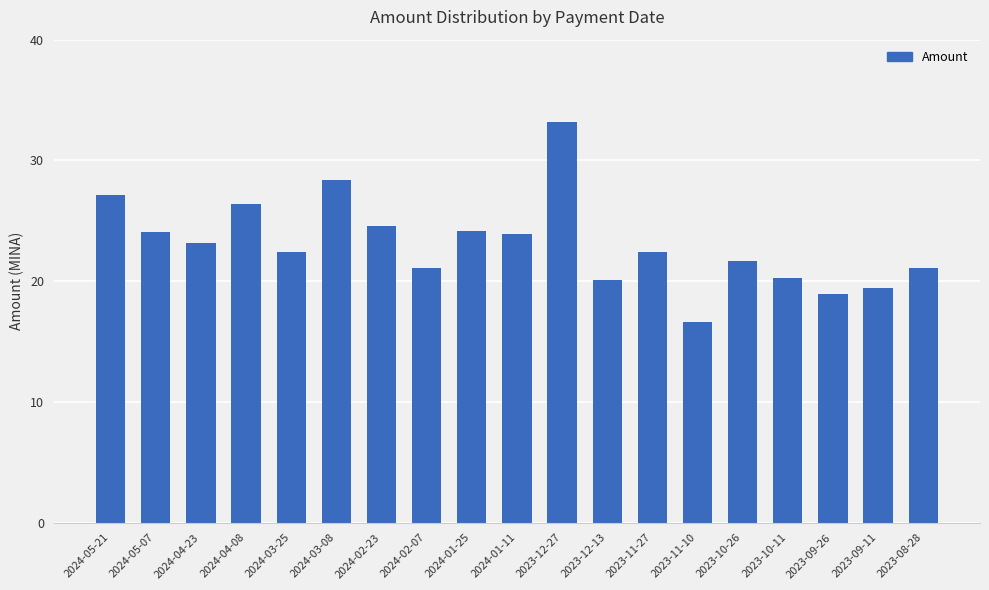

What is the maximum value shown in the chart?

33.2